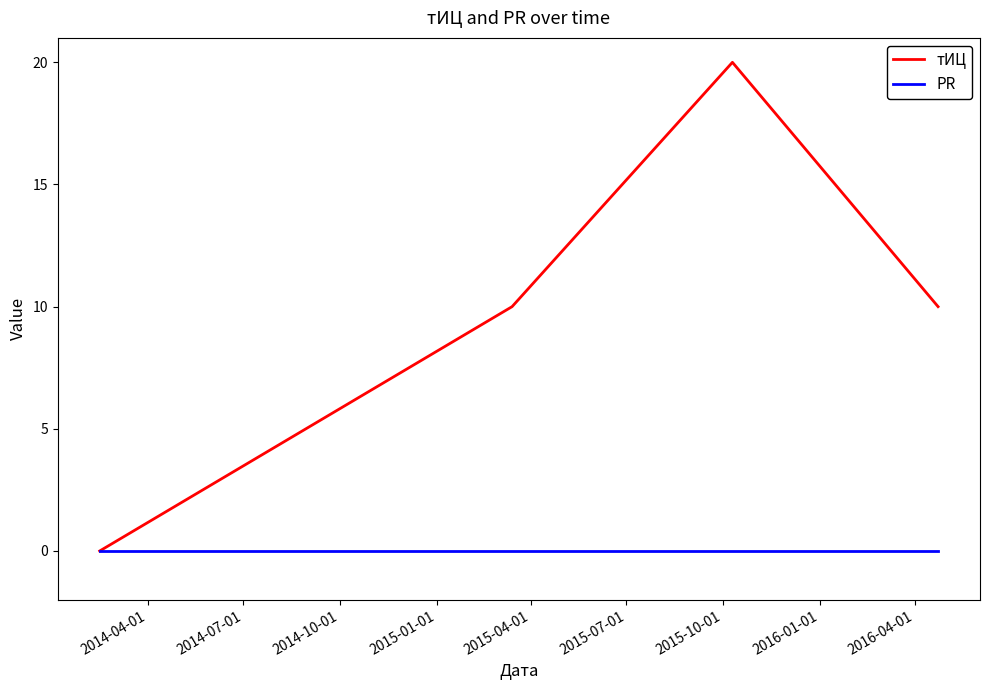

List the series in order of their overall mean, highest first.

тИЦ, PR